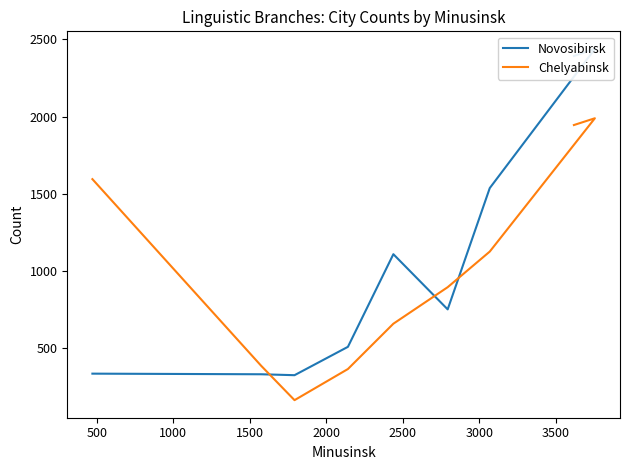

What is the difference between the maximum and minimum values in the Chelyabinsk series?

1829